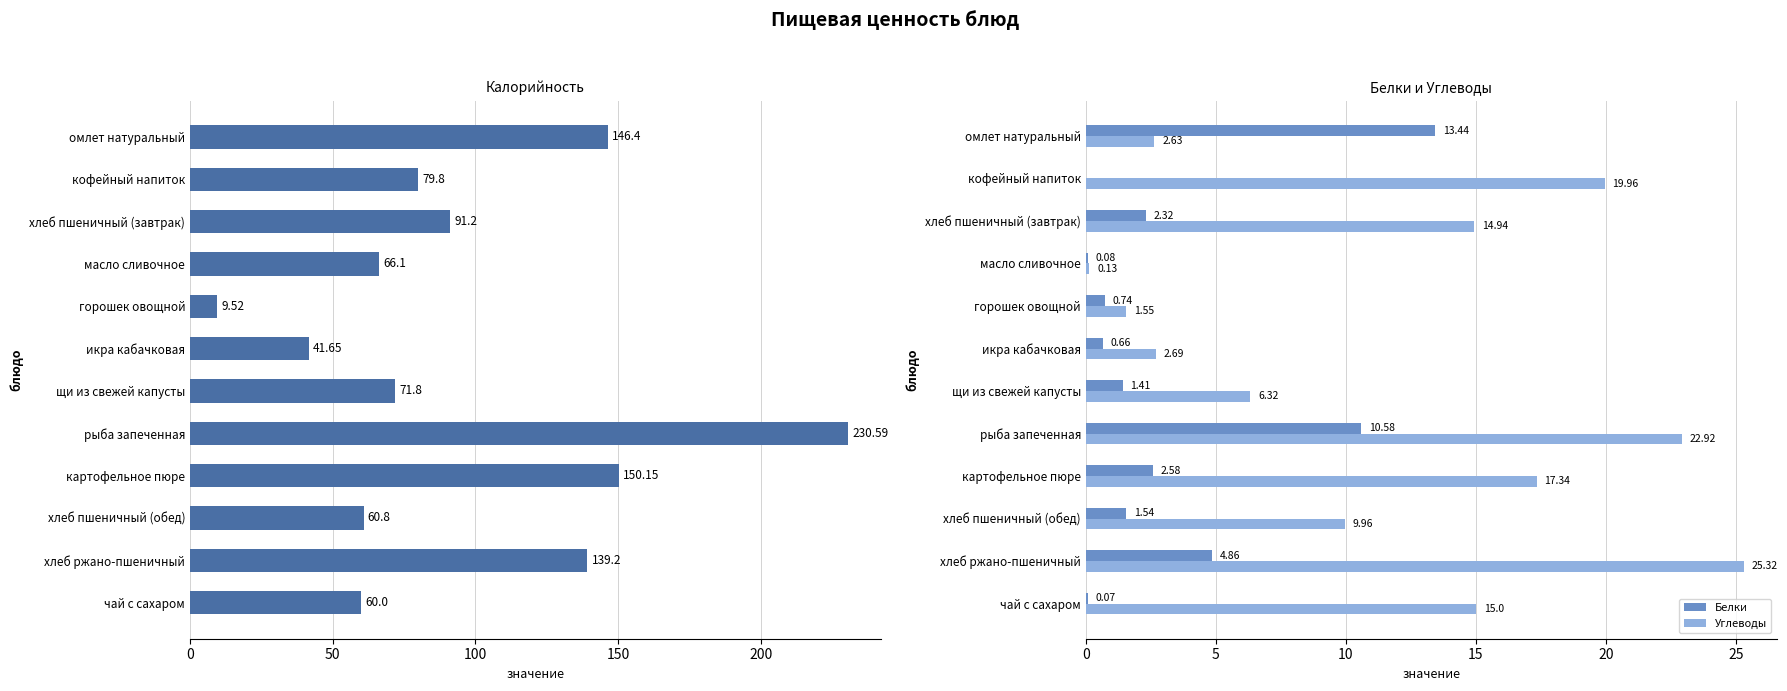

How many groups of bars are there?

12